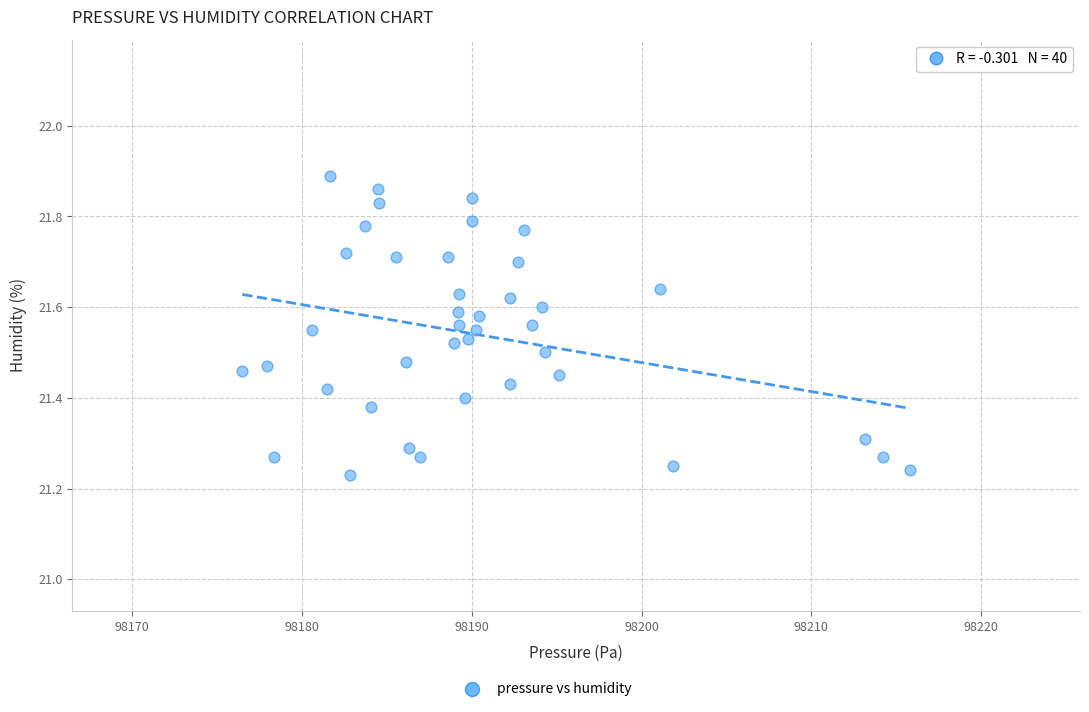

What is the range of X values (max minus min)?

39.3